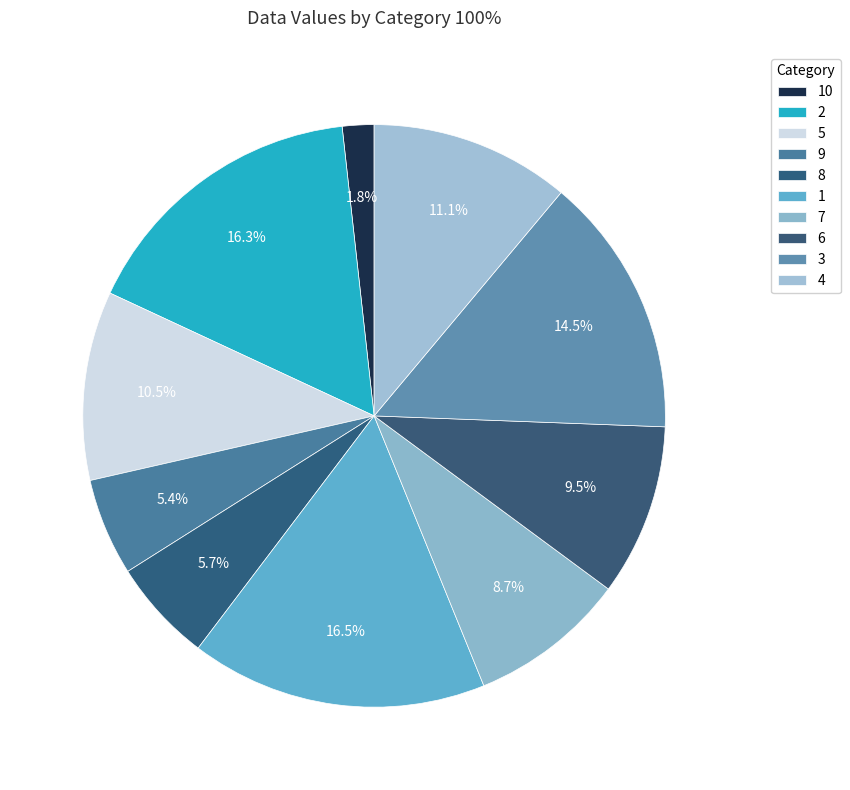

Does 1 account for over 50% of the chart?

No